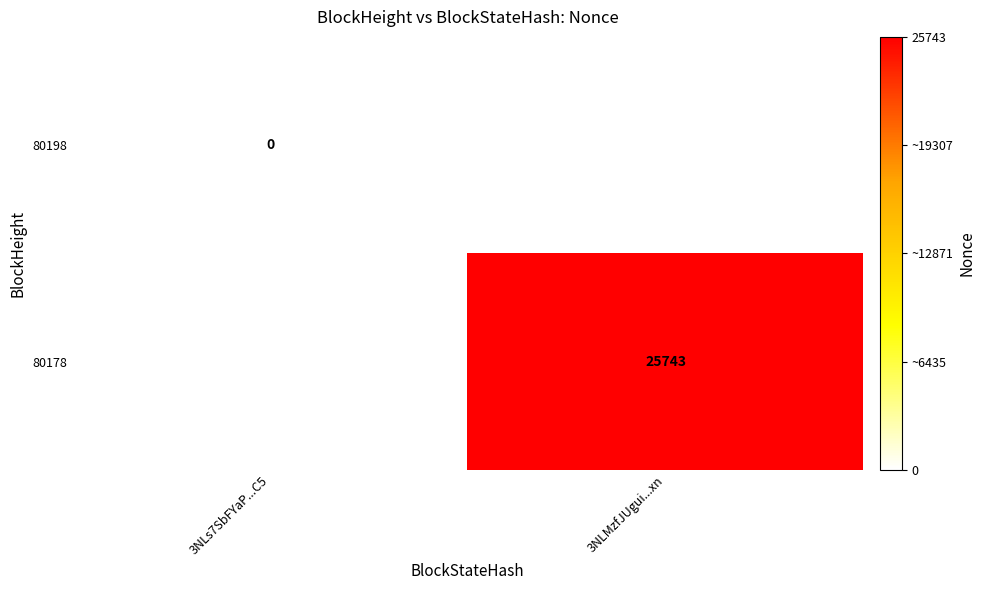

The value of 80178 at 3NLMzfJUgui...xn is 10618. True or false?

False